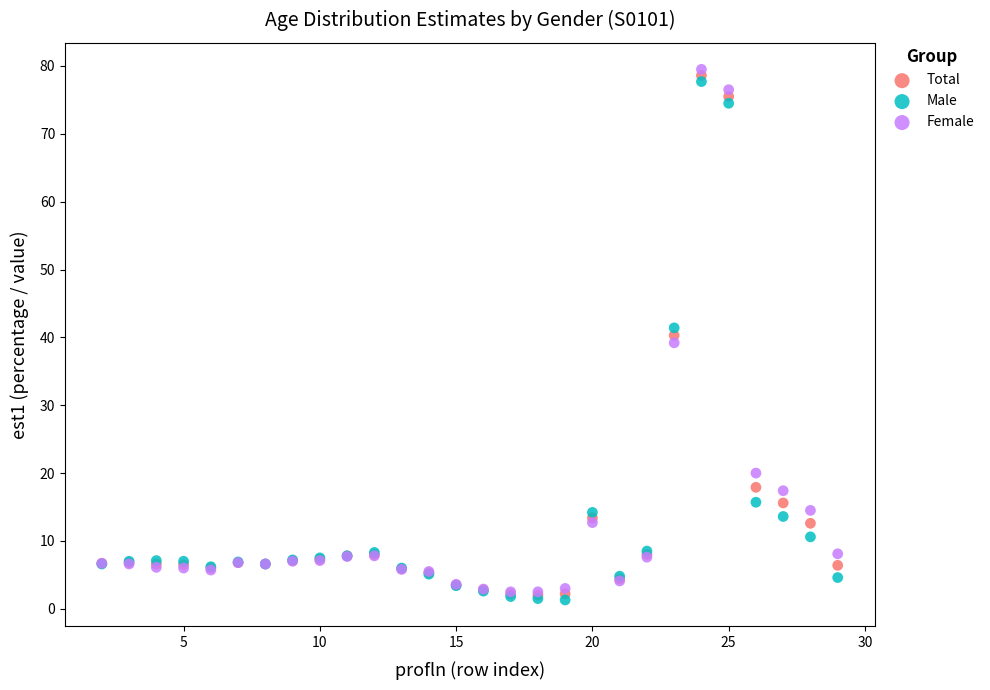

Which series contains the lowest Y value?

Male